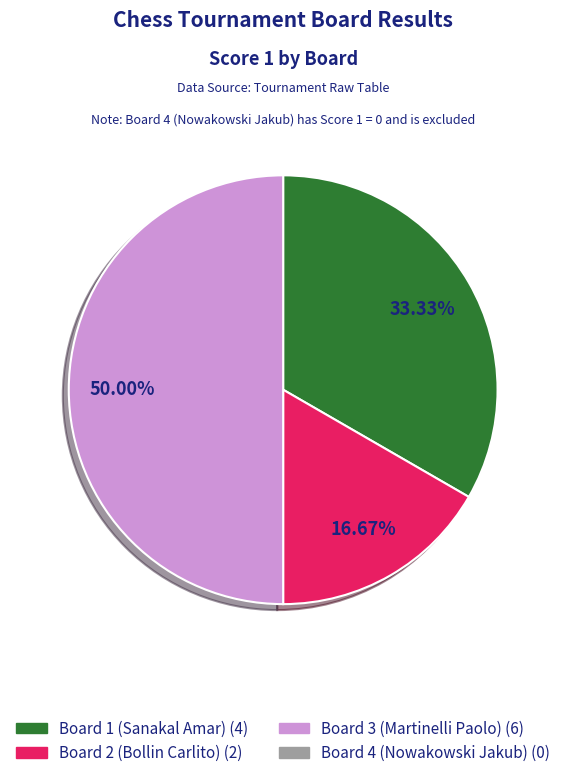

How many segments does this pie chart have?

3